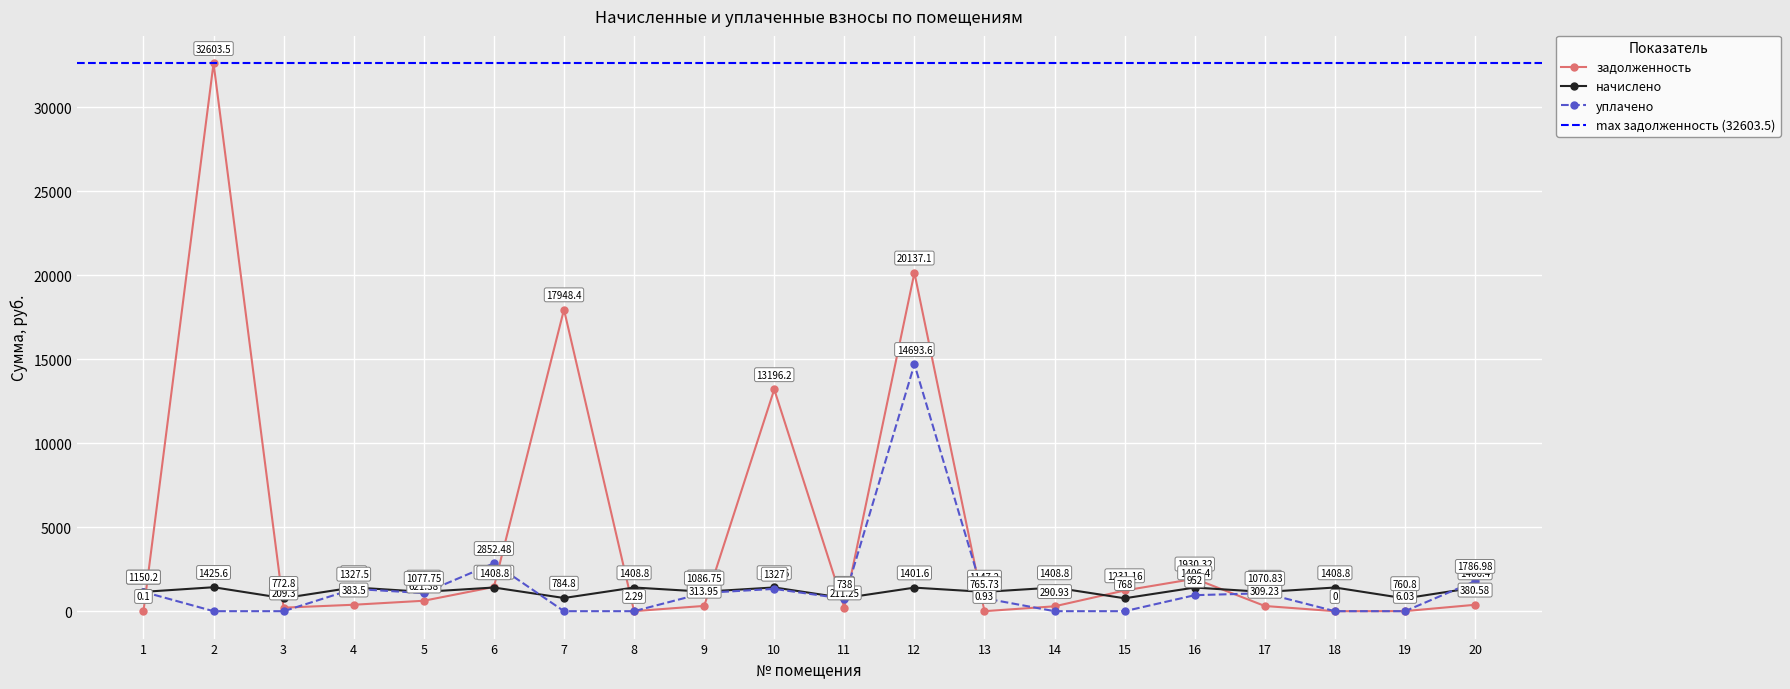

Where does the уплачено series first go above 952?

1